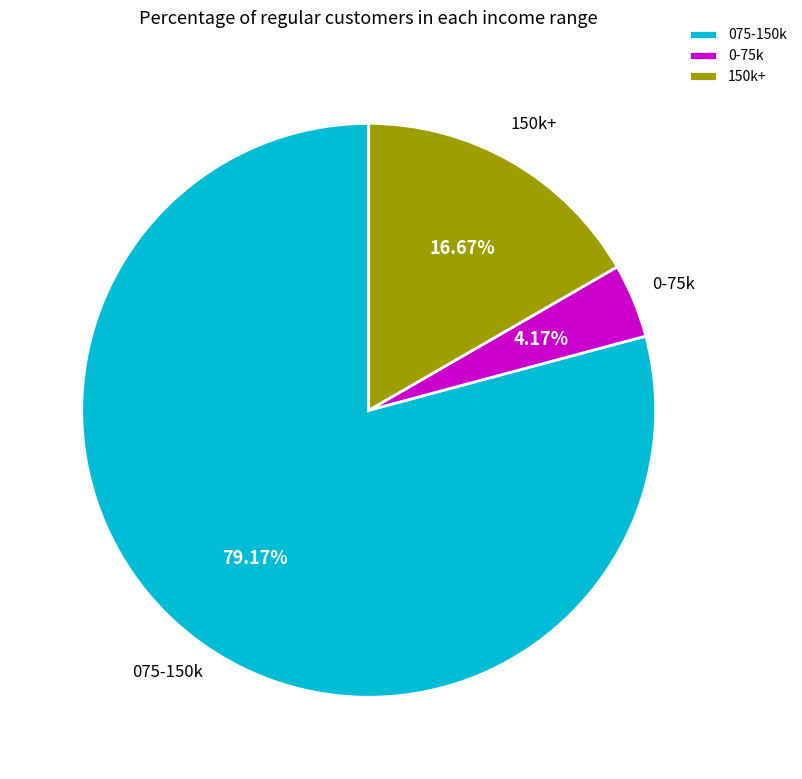

Between 150k+ and 0-75k, which is larger?

150k+